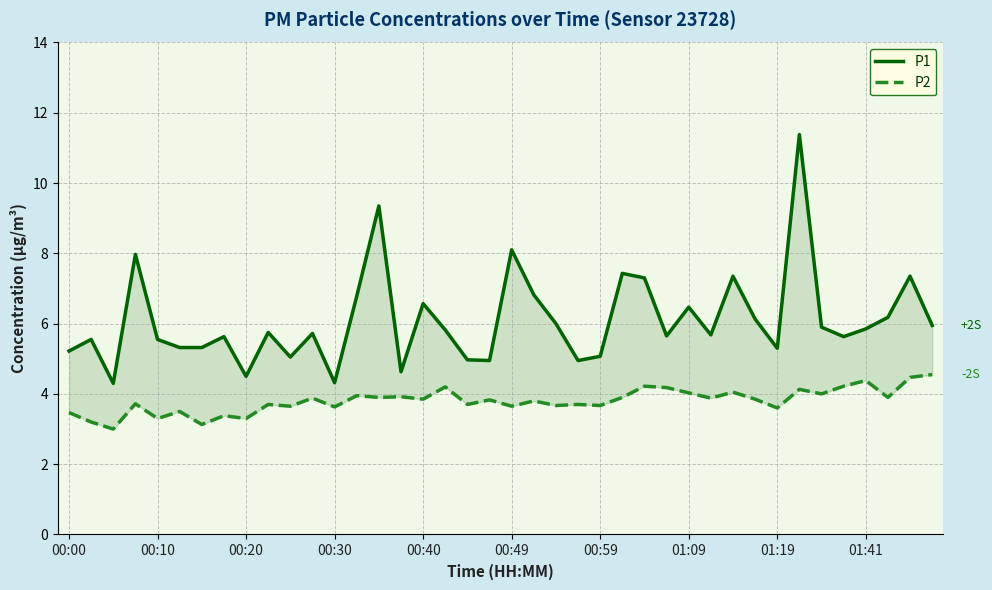

True or false: P2 and P1 intersect in this chart.

False